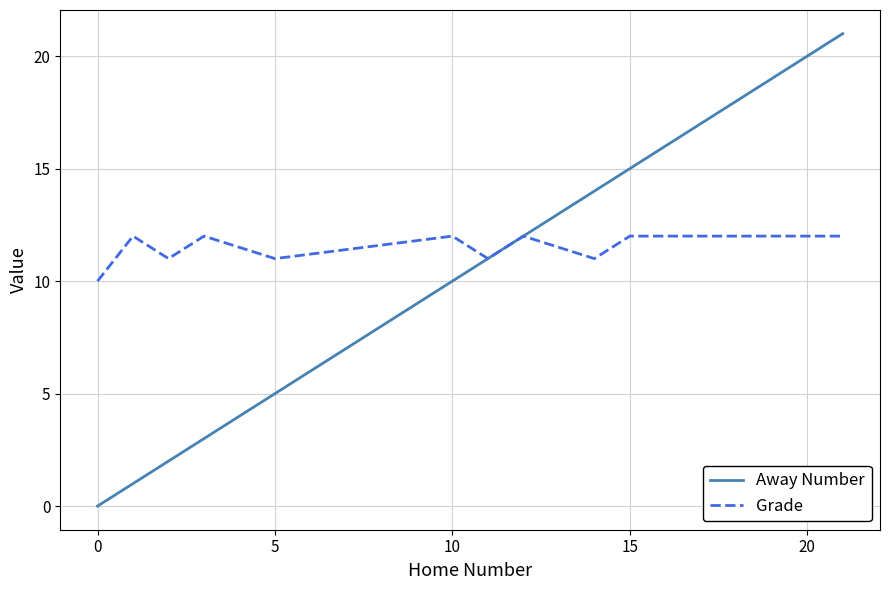

What is the difference between the second highest and minimum values in the Grade series?

2